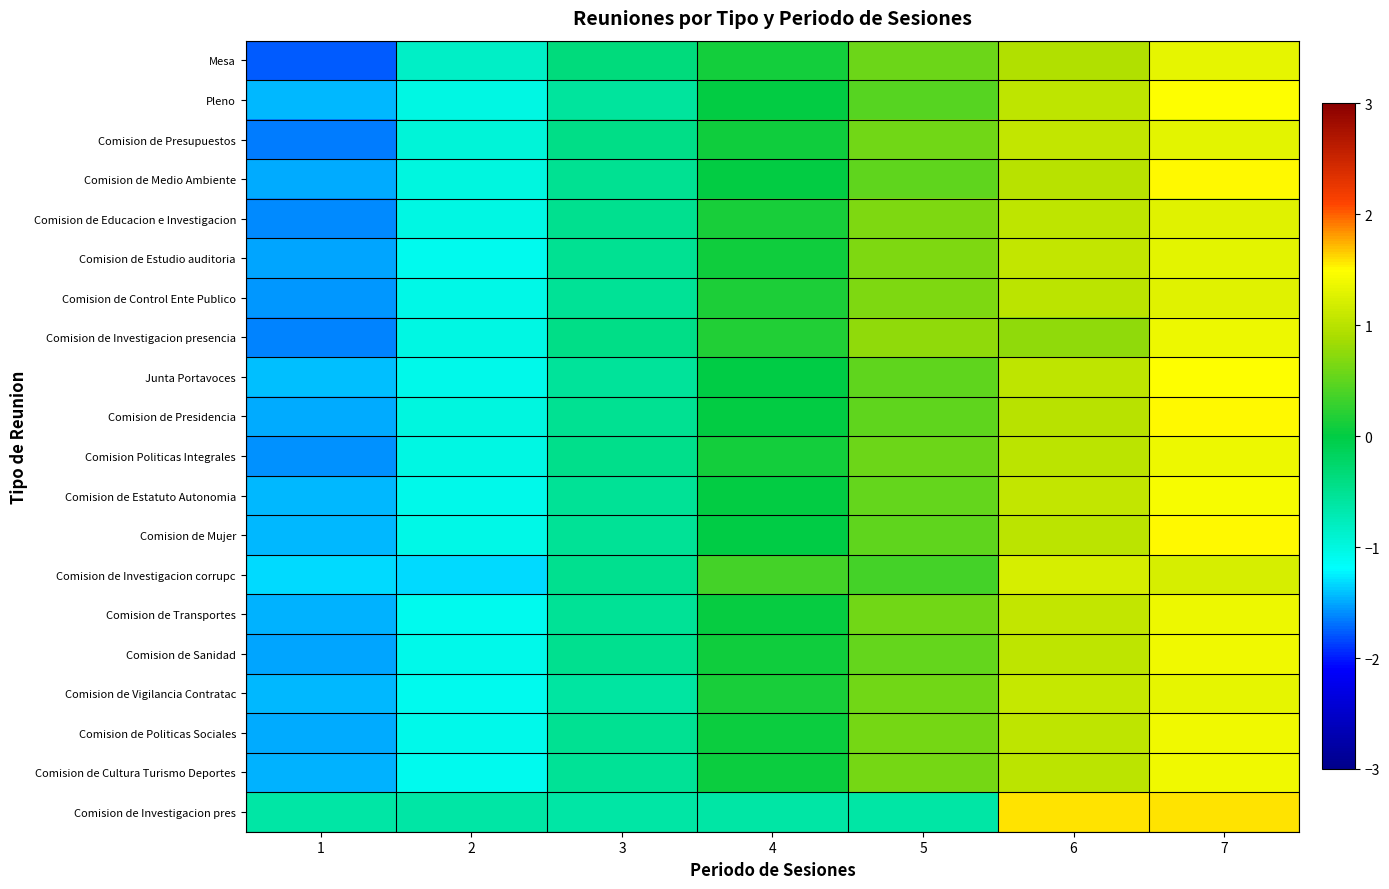

At which category is the sum across all series the highest?

7